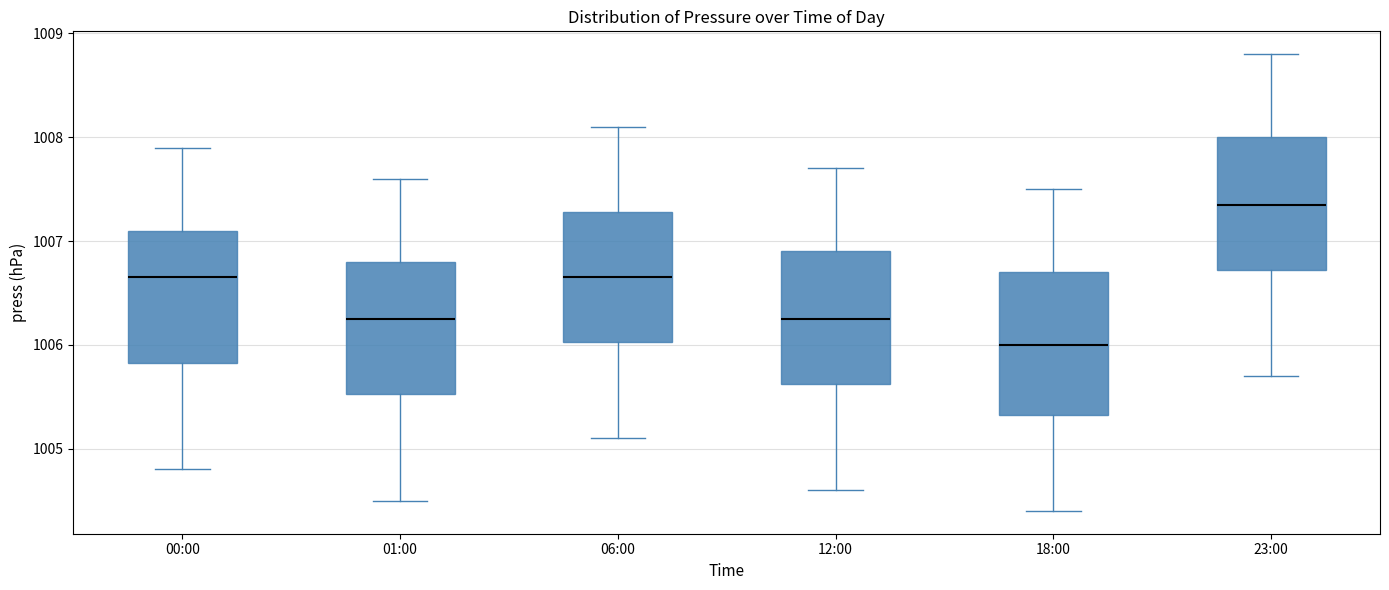

Reading left to right, read every box against the y-axis: the position of its median line, the range the box covers, and the ends of its whiskers. The values are not printed on the chart, so give them approximately, as read against the axis.

00:00: median 1006.7, box 1005.8 to 1007.1, whiskers 1004.8 to 1007.9
01:00: median 1006.3, box 1005.5 to 1006.8, whiskers 1004.5 to 1007.6
06:00: median 1006.7, box 1006.0 to 1007.3, whiskers 1005.1 to 1008.1
12:00: median 1006.3, box 1005.6 to 1006.9, whiskers 1004.6 to 1007.7
18:00: median 1006.0, box 1005.3 to 1006.7, whiskers 1004.4 to 1007.5
23:00: median 1007.4, box 1006.7 to 1008.0, whiskers 1005.7 to 1008.8